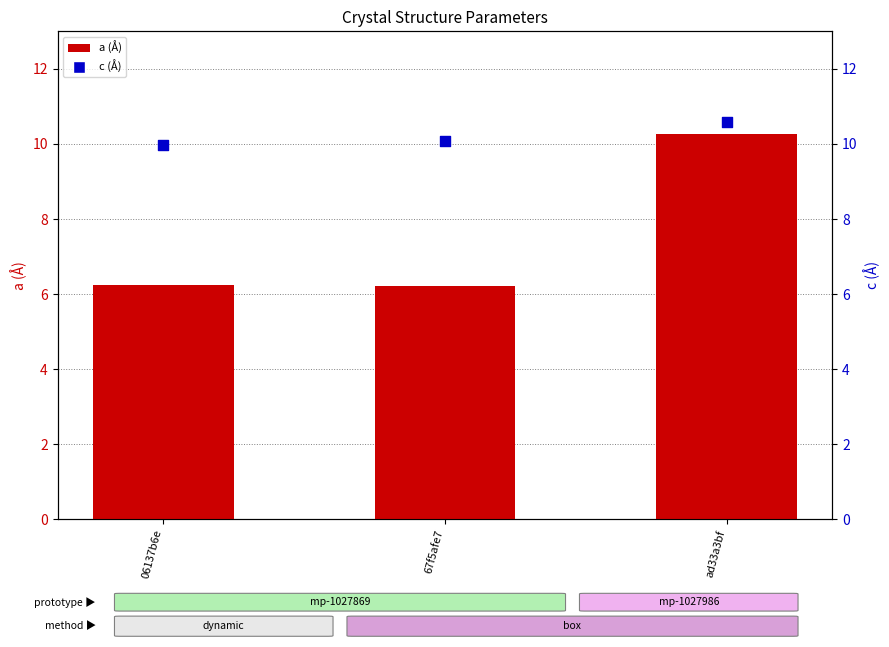

Which series reaches the minimum Y coordinate?

a (Å)